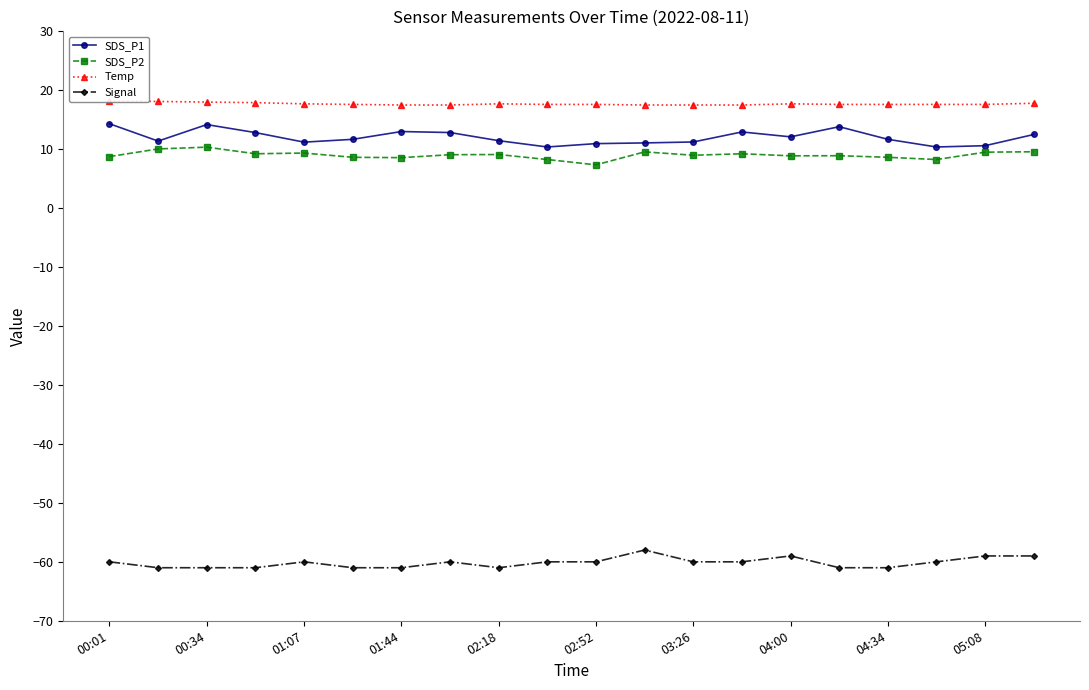

True or false: SDS_P2 has more than 0 points higher than both neighbors.

True